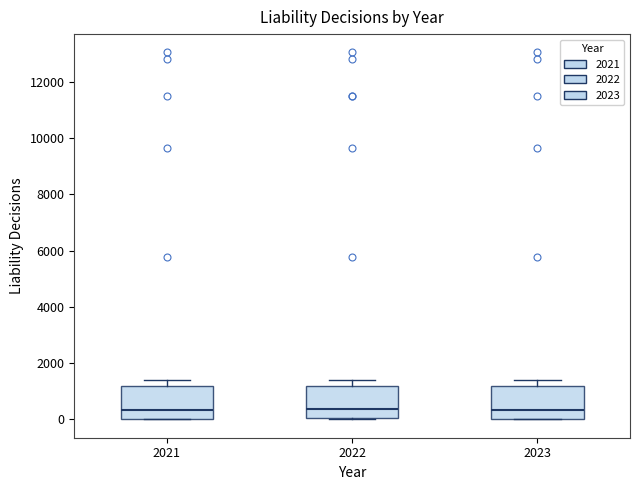

Reading left to right, transcribe this box plot: for each box, give where its median line is, the range the box spans, and where its two whiskers end, as read against the y-axis. The values are not printed on the chart, so give them approximately, as read against the axis.

2021: median 400, box 0 to 1200, whiskers 0 to 1400
2022: median 400, box 0 to 1200, whiskers 0 to 1400
2023: median 400, box 0 to 1200, whiskers 0 to 1400